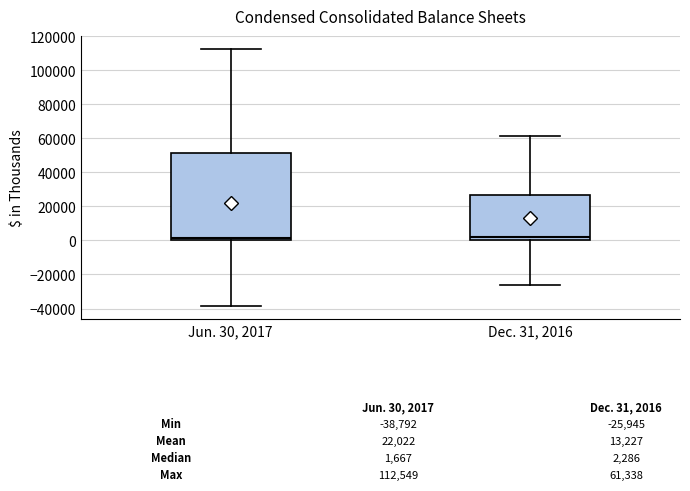

Which box is the tallest, from its lower edge to its upper edge?

Jun. 30, 2017